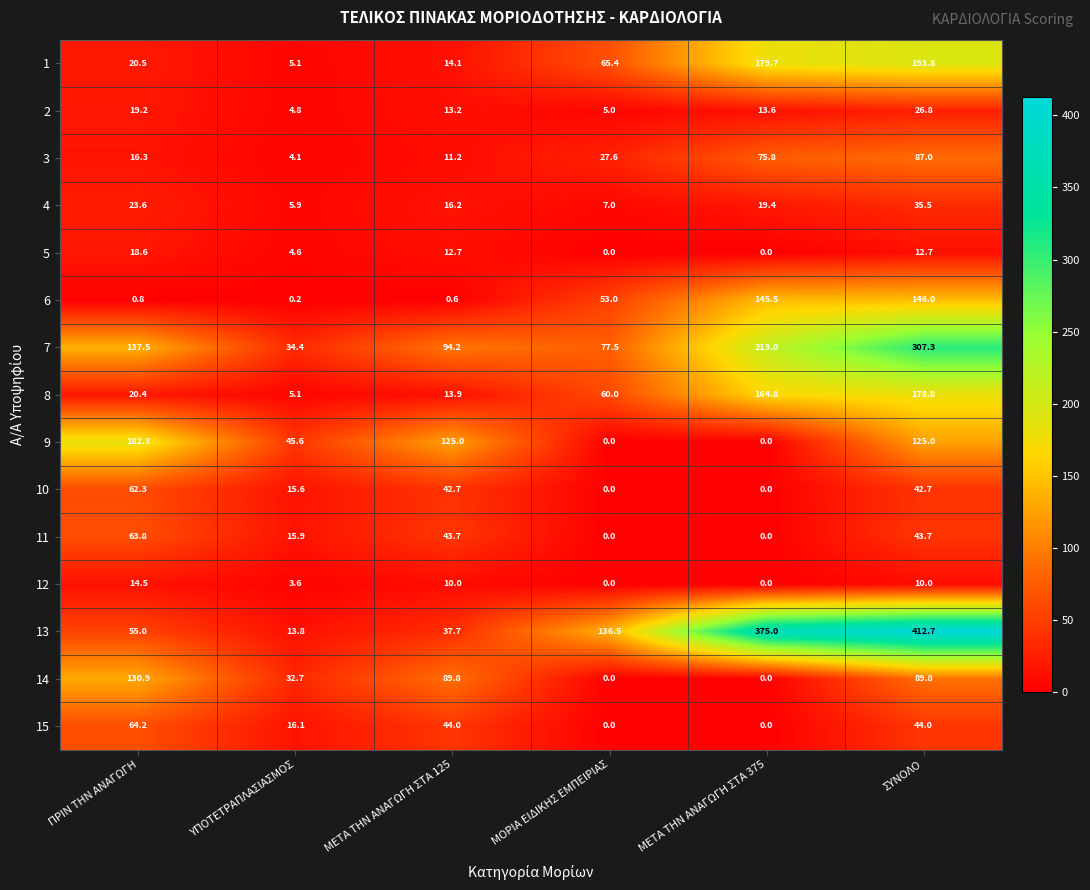

Between ΥΠΟΤΕΤΡΑΠΛΑΣΙΑΣΜΟΣ and ΜΕΤΑ ΤΗΝ ΑΝΑΓΩΓΗ ΣΤΑ 375, which series saw the biggest shift?

13